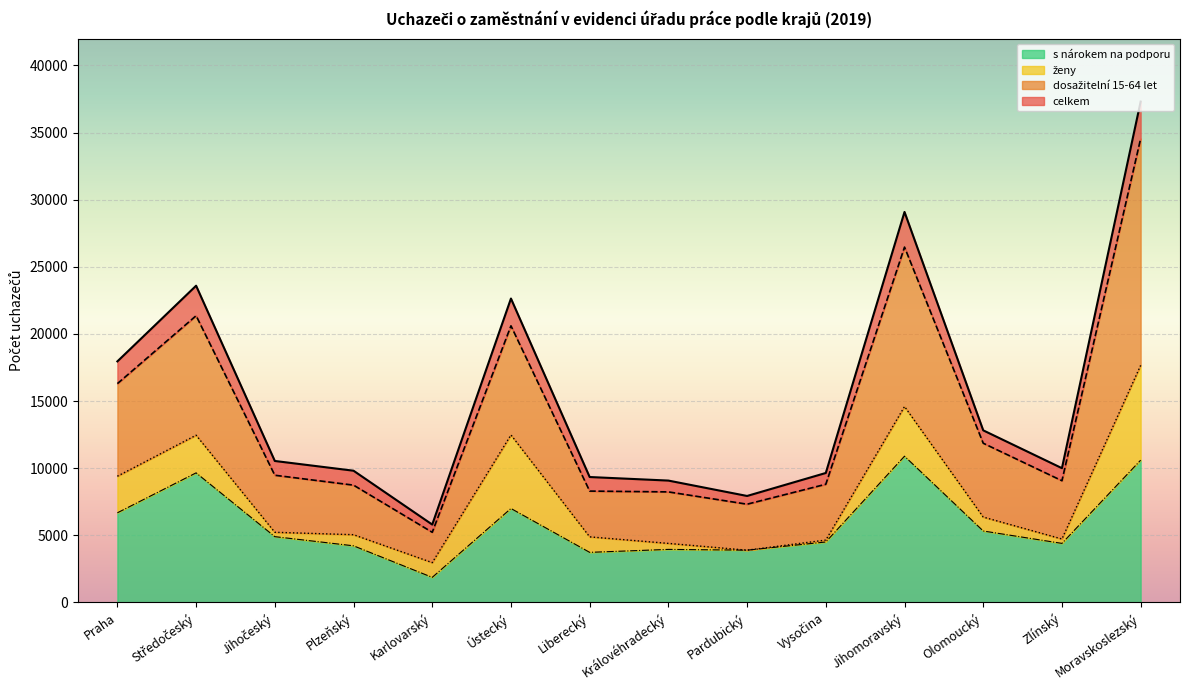

At how many categories does at least one series exceed 9194?

11